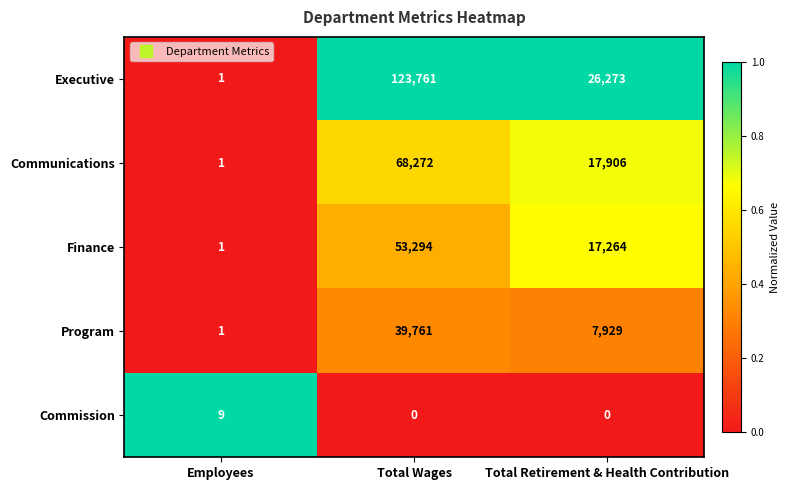

List the series in order of their peak value, highest first.

Executive, Communications, Finance, Program, Commission